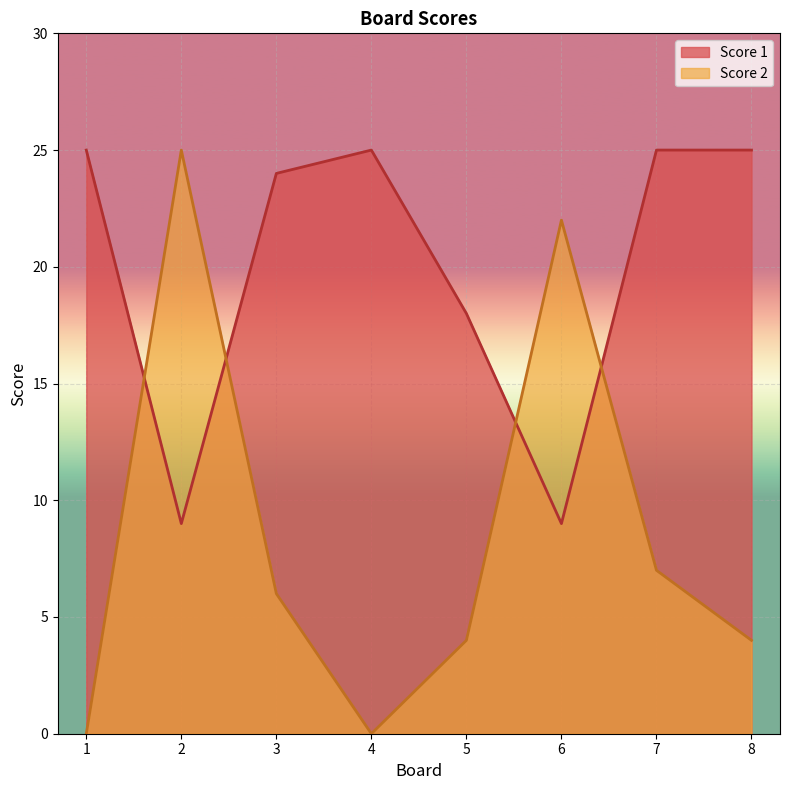

What is the value of the Score 1 point at the 1st from the left?

25